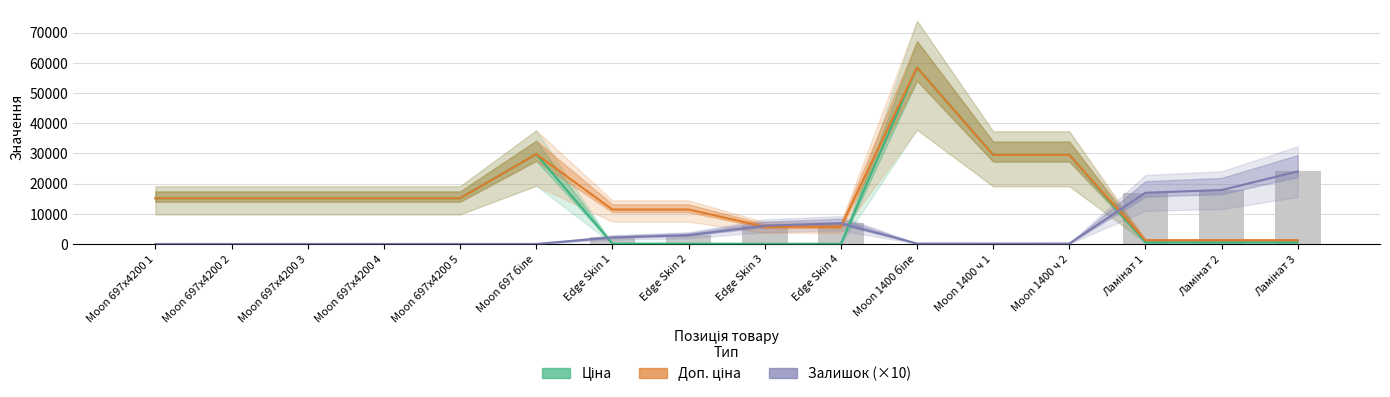

What is the total value across all series at Moon 1400 біле?

116993.1